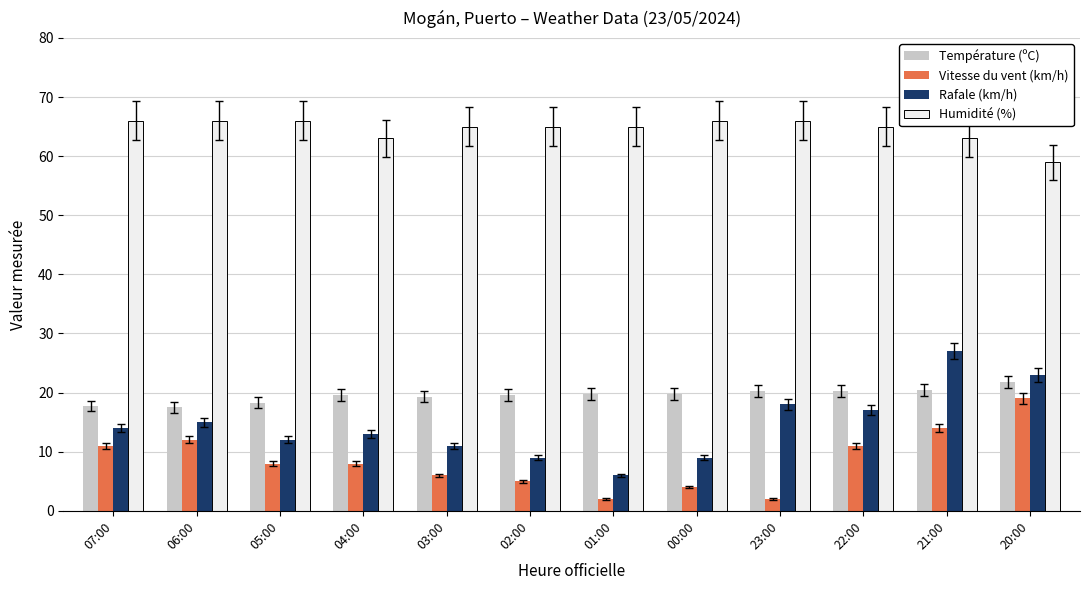

Rank the series at 07:00 from lowest to highest value.

Vitesse du vent (km/h), Rafale (km/h), Température (ºC), Humidité (%)